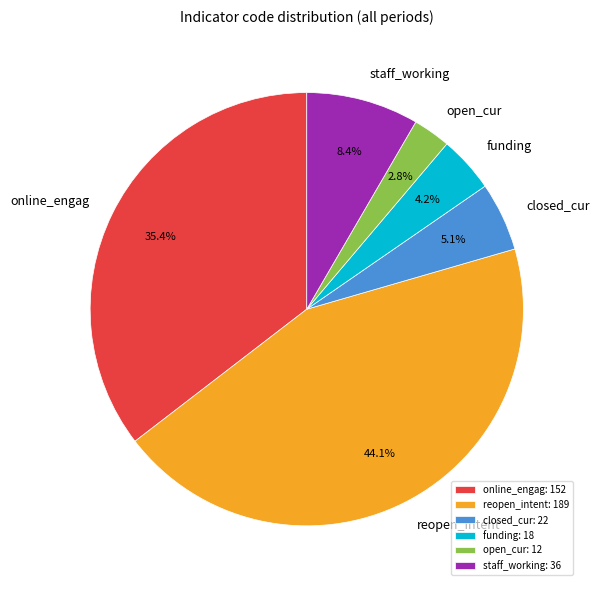

Rank the categories by value from lowest to highest.

open_cur, funding, closed_cur, staff_working, online_engag, reopen_intent